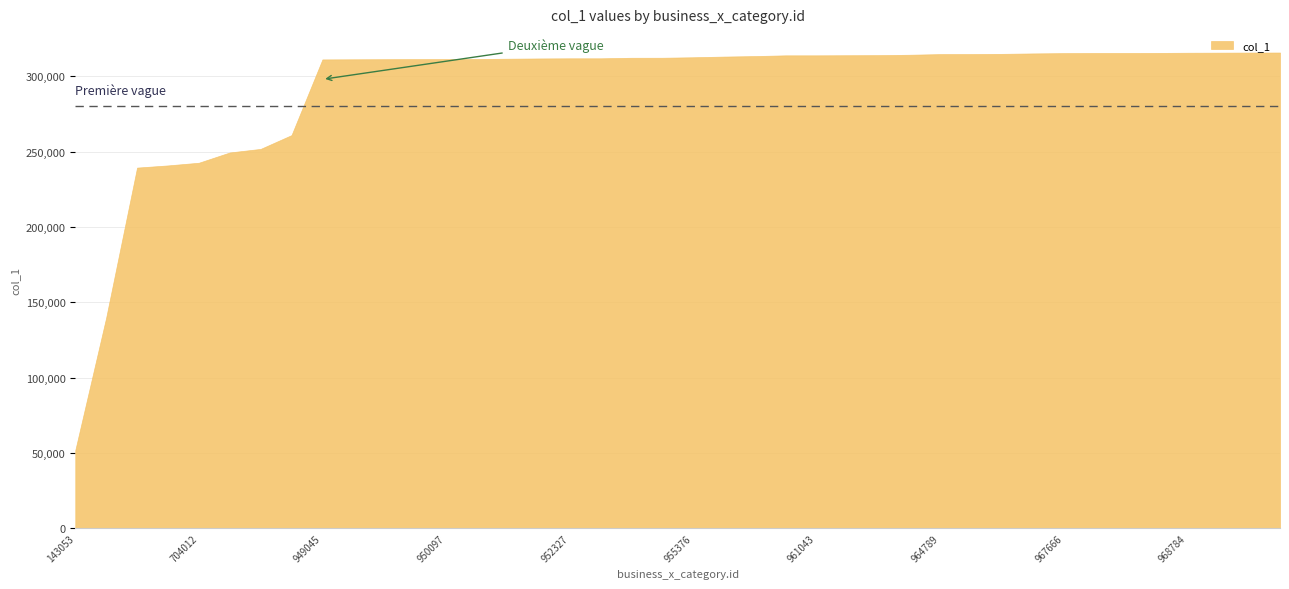

Which has a higher value, 961420 or 966769?

966769